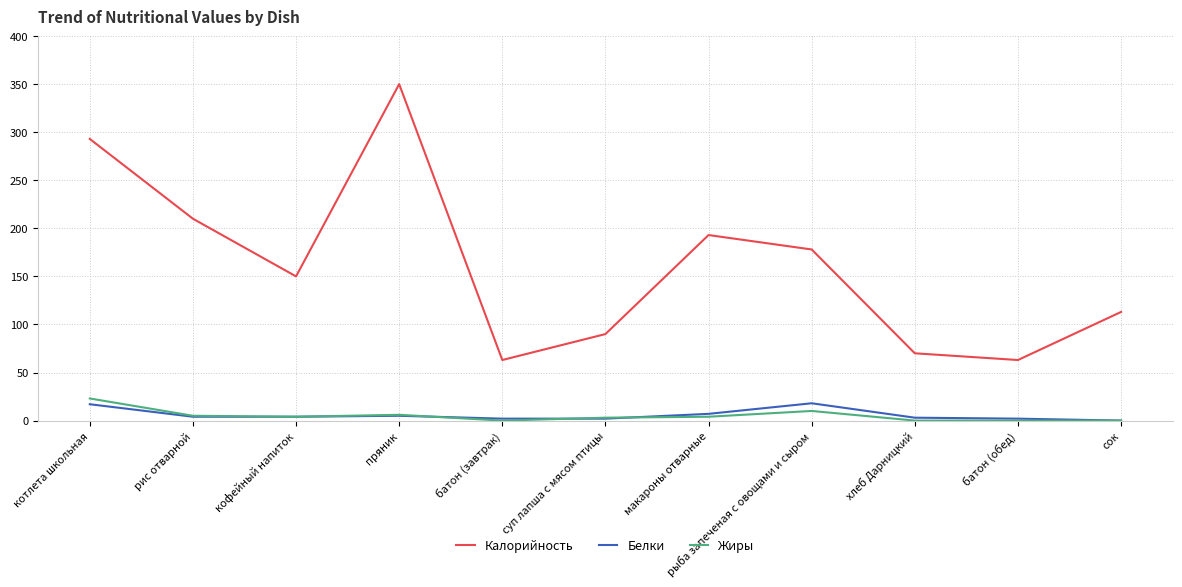

How many values in the Жиры series are below 4?

5